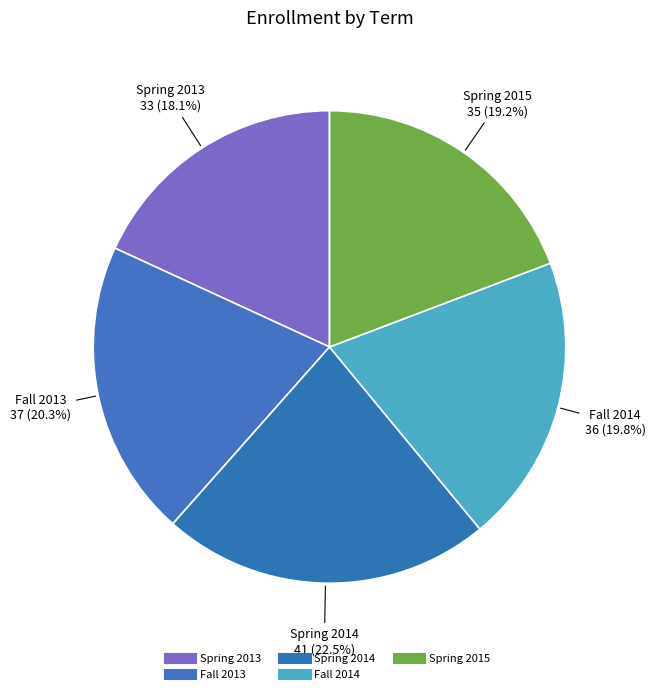

Is it true that Spring 2013 is 12% of the pie?

False